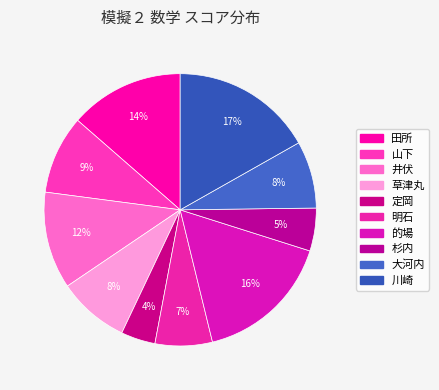

Which slice is the largest?

川崎